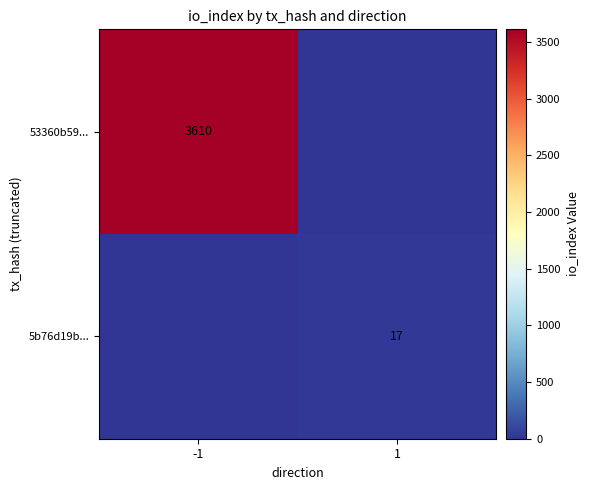

What is the spread (max minus min) of values at -1?

3610